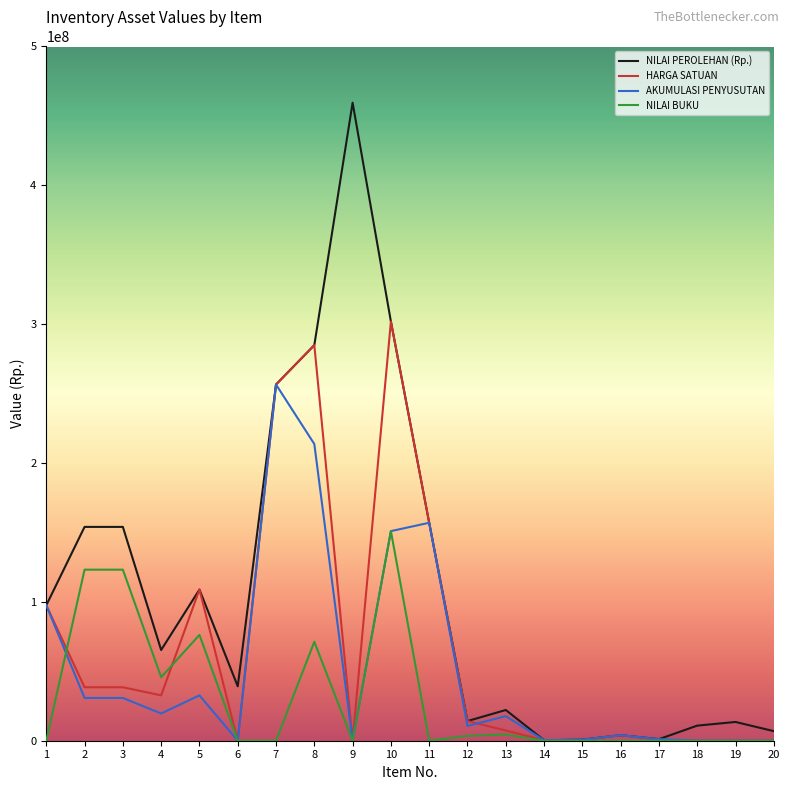

At which category does the chart reach its peak across all series?

9